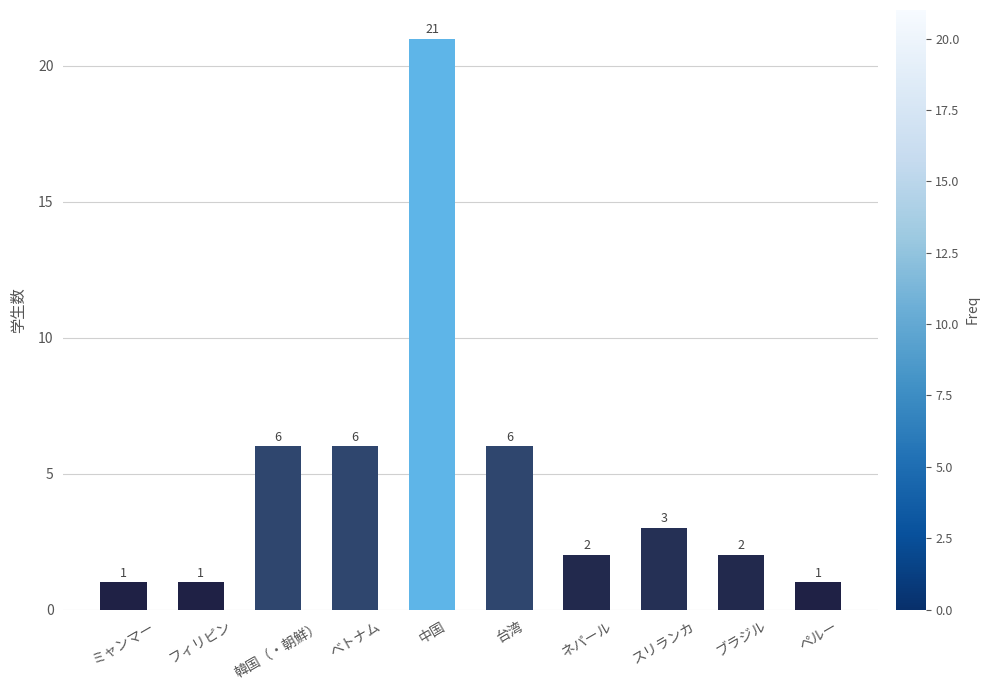

What is the sum of all values?

49